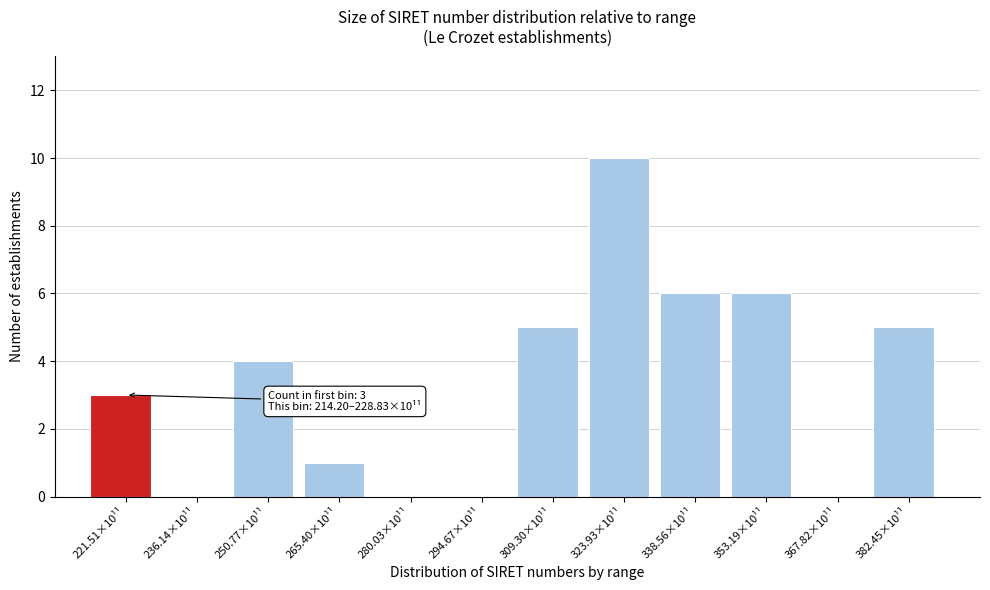

Reading right to left, transcribe all the data shown in this chart.

382.45×10¹¹=5	367.82×10¹¹=0	353.19×10¹¹=6	338.56×10¹¹=6	323.93×10¹¹=10	309.30×10¹¹=5	294.67×10¹¹=0	280.03×10¹¹=0	265.40×10¹¹=1	250.77×10¹¹=4	236.14×10¹¹=0	221.51×10¹¹=3